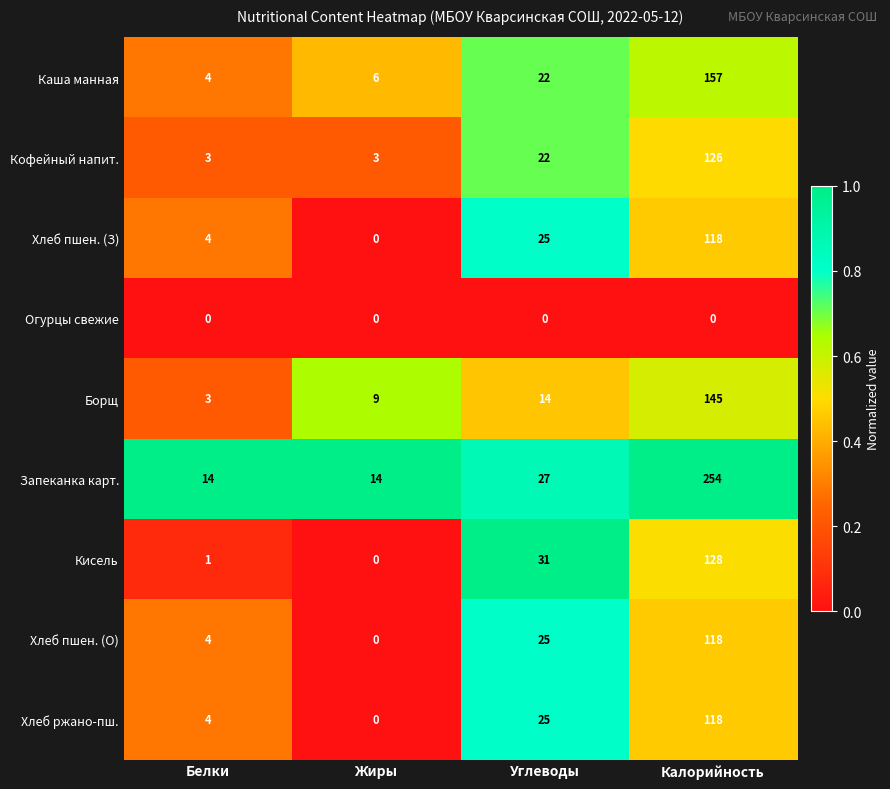

At which category is the sum across all series the highest?

Калорийность